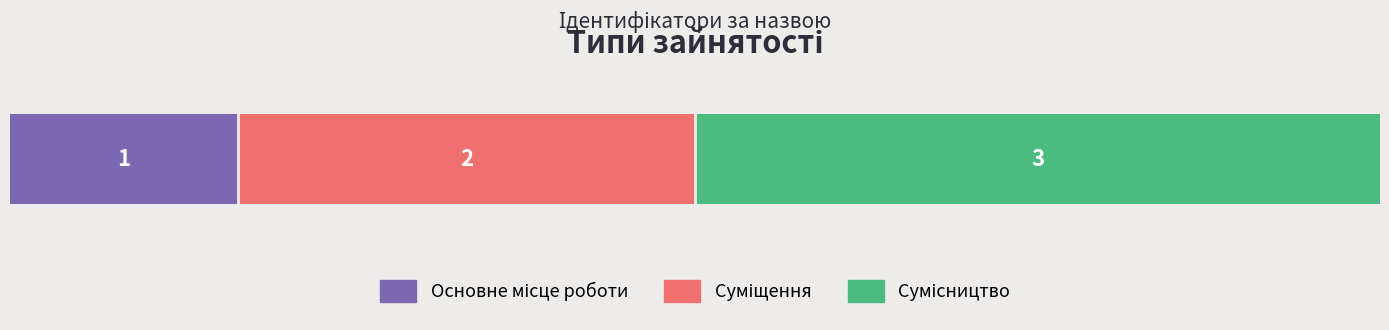

How many data points does each series have?

1